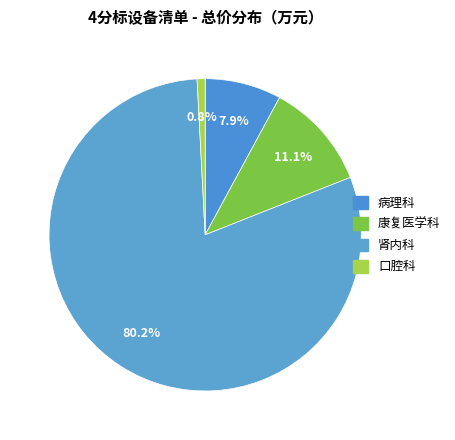

To the nearest percent, what is the difference between the largest and smallest slice percentages?

79%